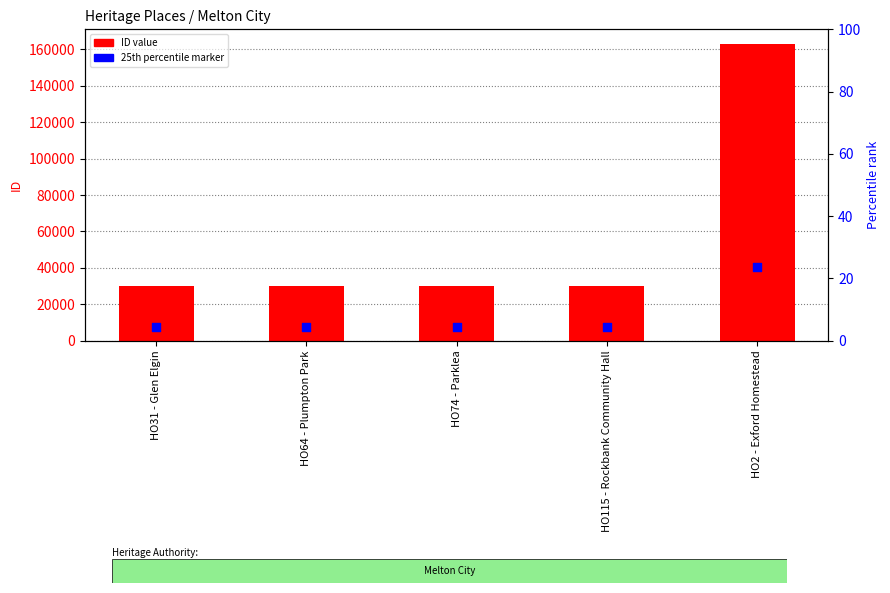

Which series has the largest Y range (max minus min)?

ID